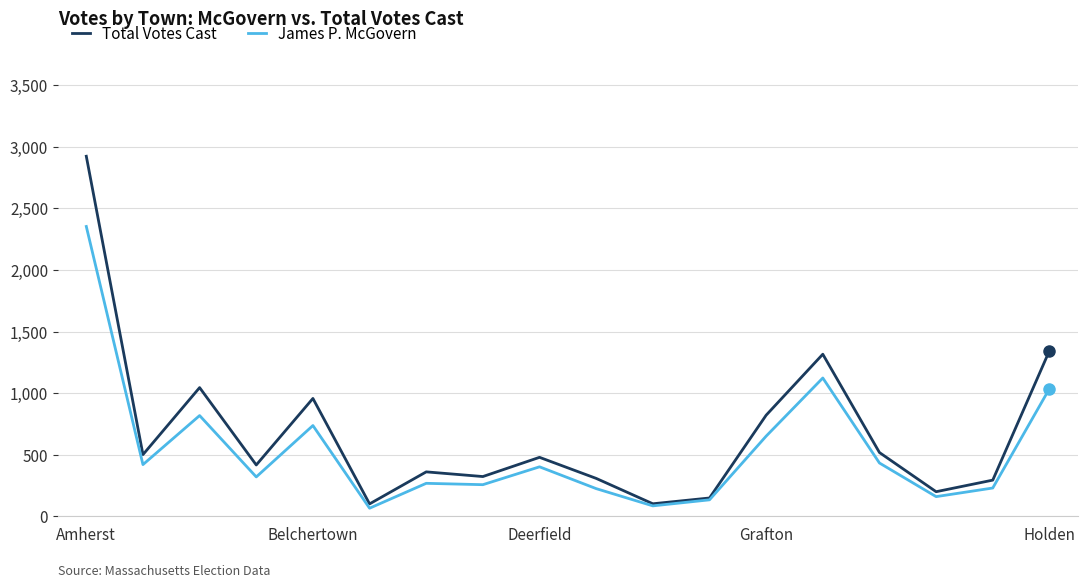

Which series has the largest total across all categories?

Total Votes Cast